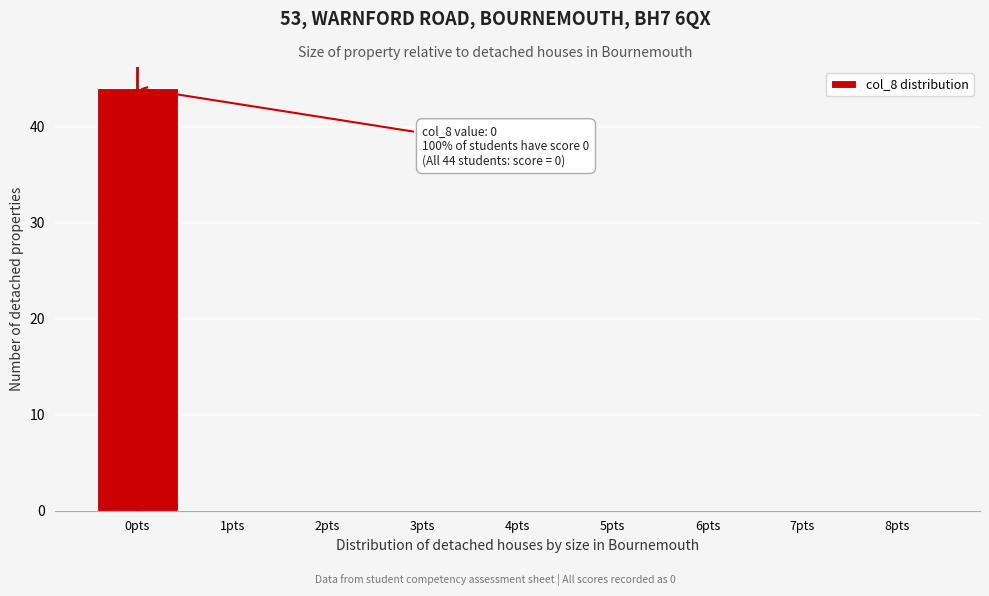

Reading right to left, what are all the values shown in this chart?

8pts=0	7pts=0	6pts=0	5pts=0	4pts=0	3pts=0	2pts=0	1pts=0	0pts=44